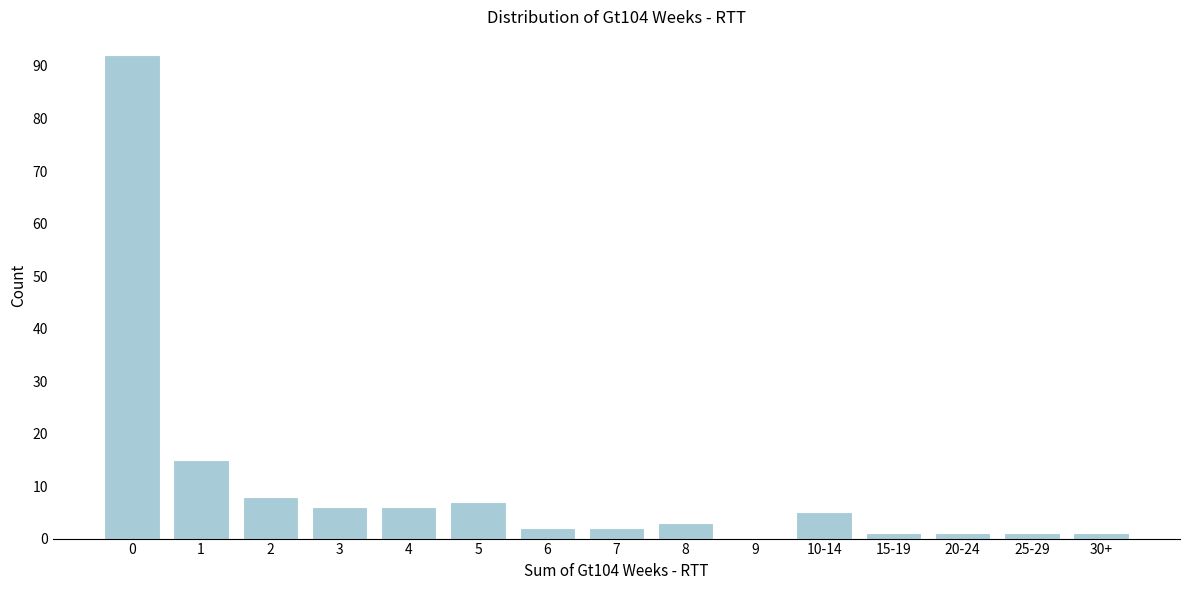

Reading left to right, list all the values displayed in this chart.

0=92	1=15	2=8	3=6	4=6	5=7	6=2	7=2	8=3	9=0	10-14=5	15-19=1	20-24=1	25-29=1	30+=1